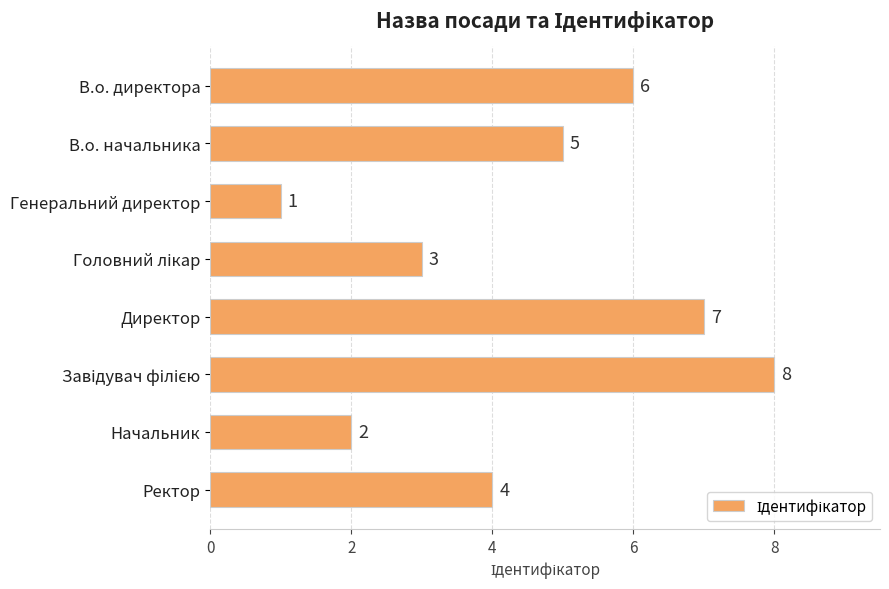

At which category does the chart reach its minimum across all series?

Генеральний директор